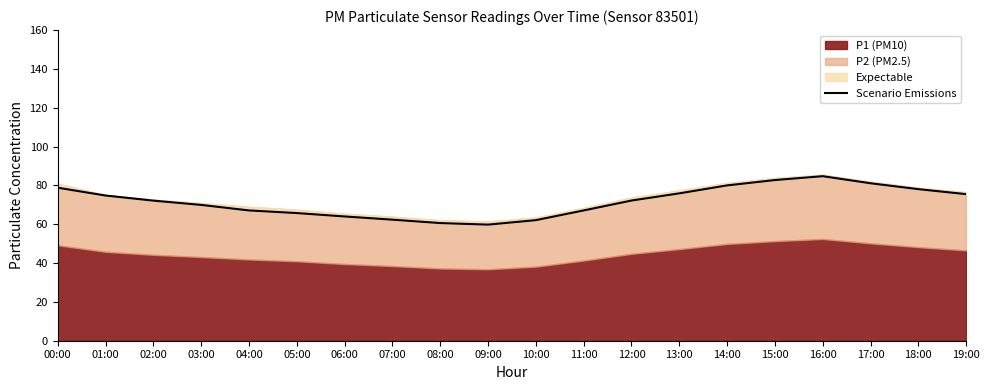

At which label is the value closest to 72?

02:00